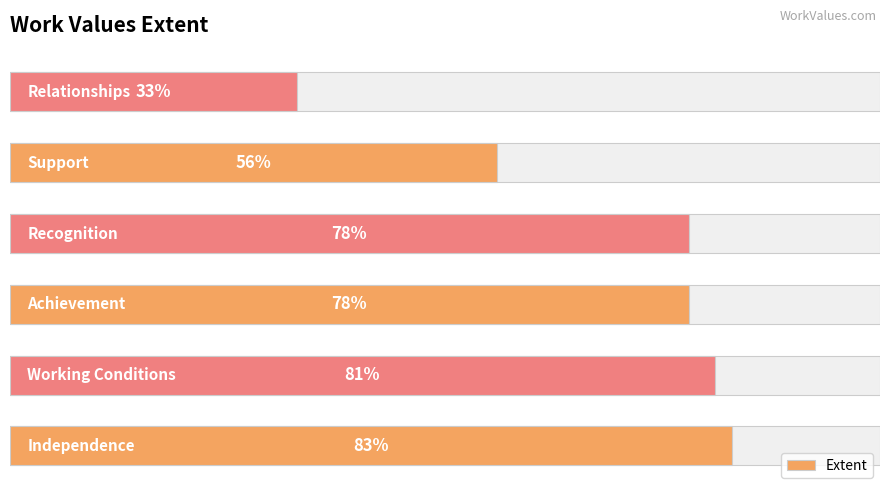

What is the smallest value displayed?

33